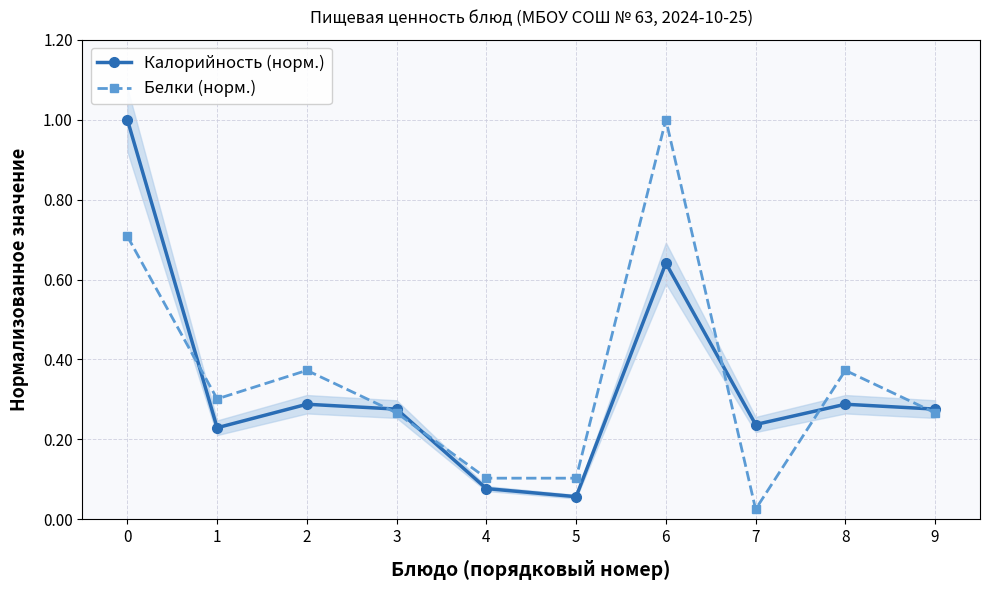

Reading left to right, list all the values displayed in this chart.

Калорийность (норм.): 0=1.0	1=0.2	2=0.3	3=0.3	4=0.1	5=0.1	6=0.6	7=0.2	8=0.3	9=0.3
Белки (норм.): 0=0.7	1=0.3	2=0.4	3=0.3	4=0.1	5=0.1	6=1.0	7=0.0	8=0.4	9=0.3